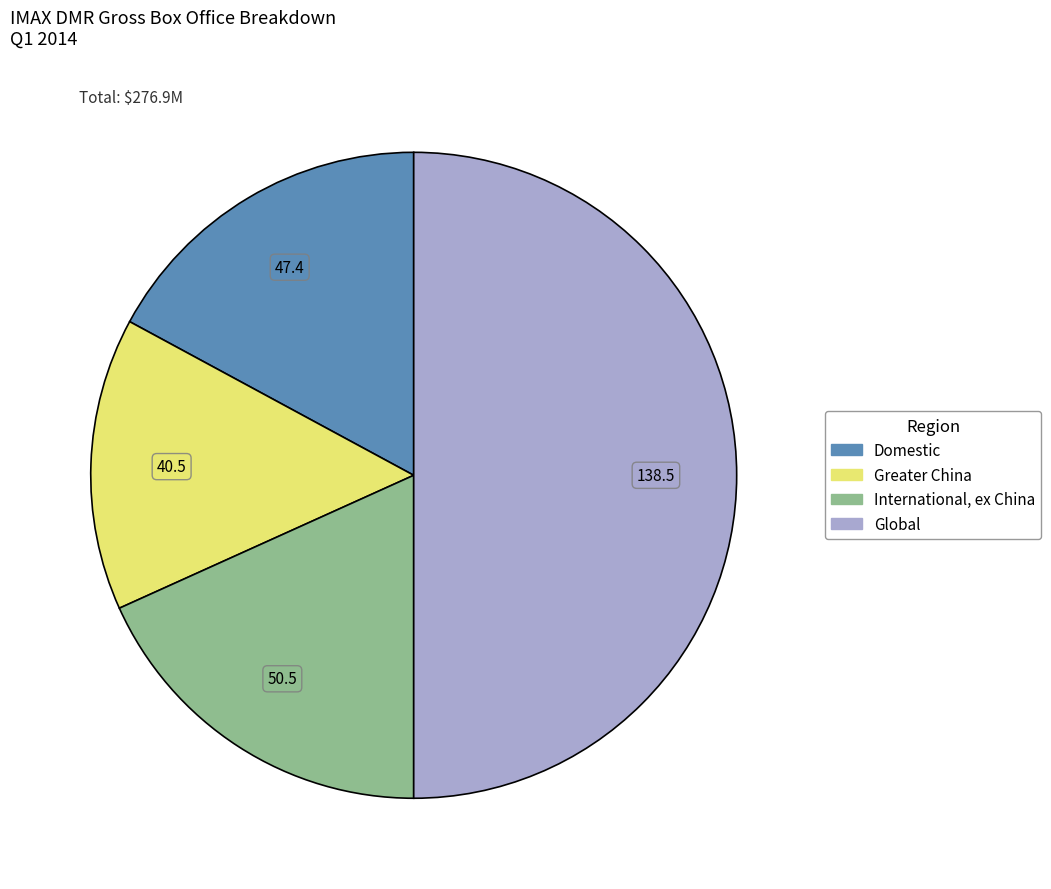

The Greater China slice represents 7% of the pie. True or false?

False